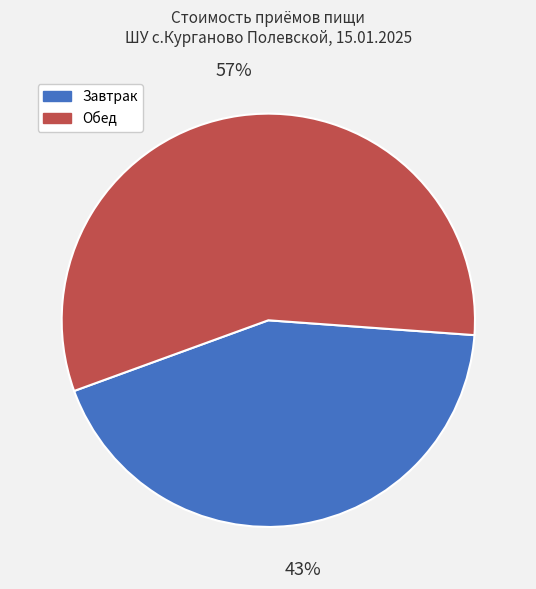

The Обед slice represents 57% of the pie. True or false?

True